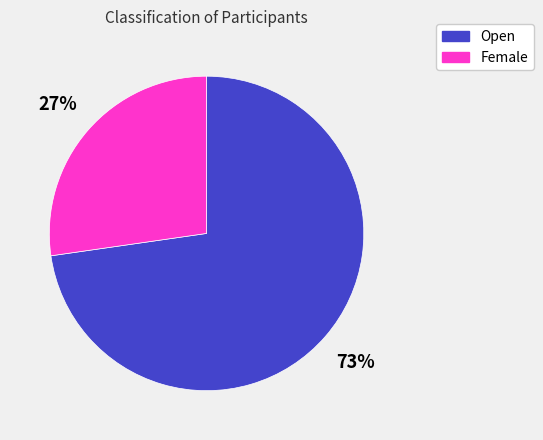

To the nearest percent, what is the average slice percentage?

50%